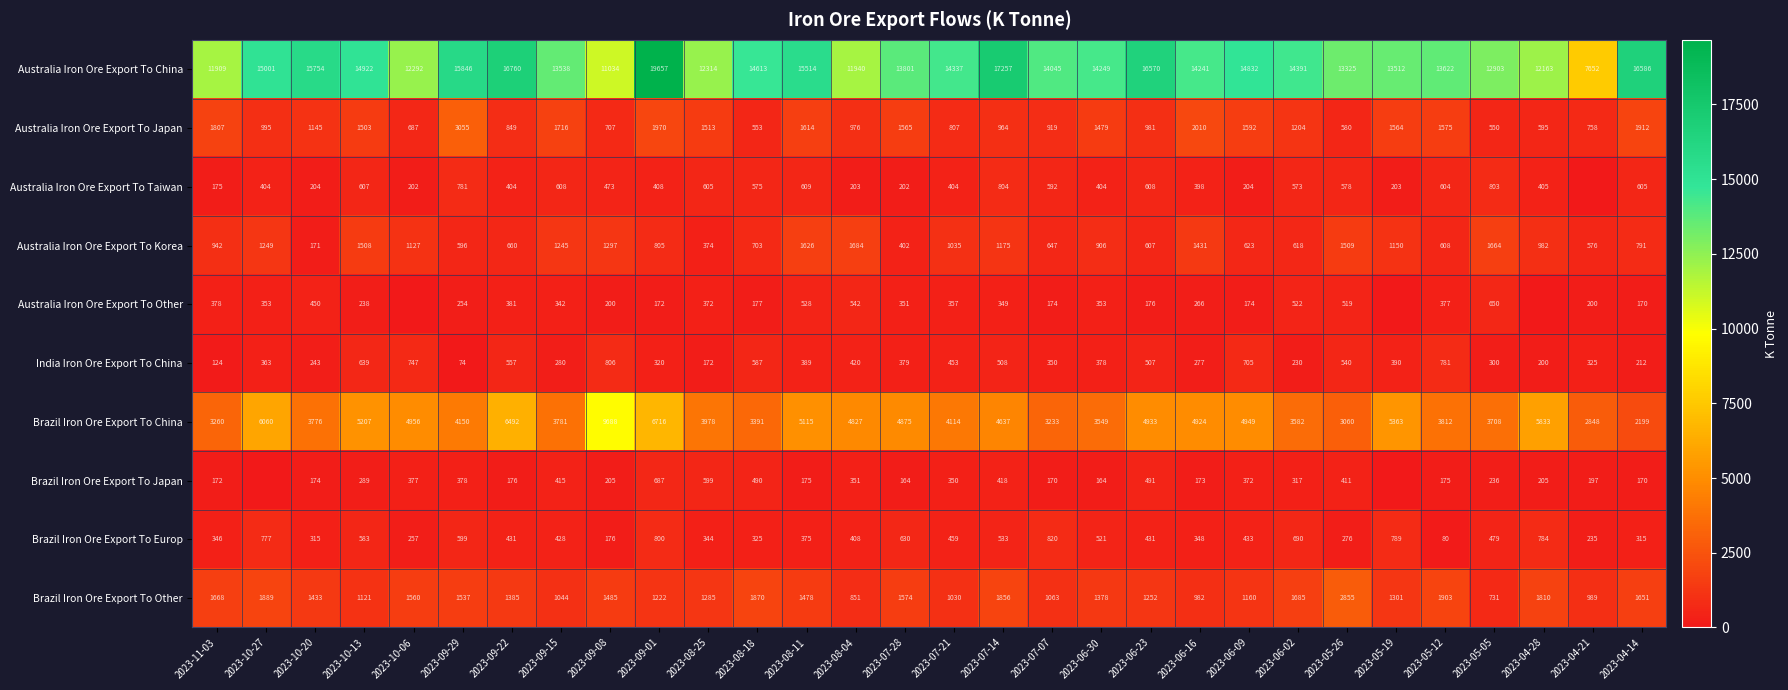

At 2023-08-18, list the series in order from smallest to largest.

Australia Iron Ore Export To Other, Brazil Iron Ore Export To Europ, Brazil Iron Ore Export To Japan, Australia Iron Ore Export To Japan, Australia Iron Ore Export To Taiwan, India Iron Ore Export To China, Australia Iron Ore Export To Korea, Brazil Iron Ore Export To Other, Brazil Iron Ore Export To China, Australia Iron Ore Export To China